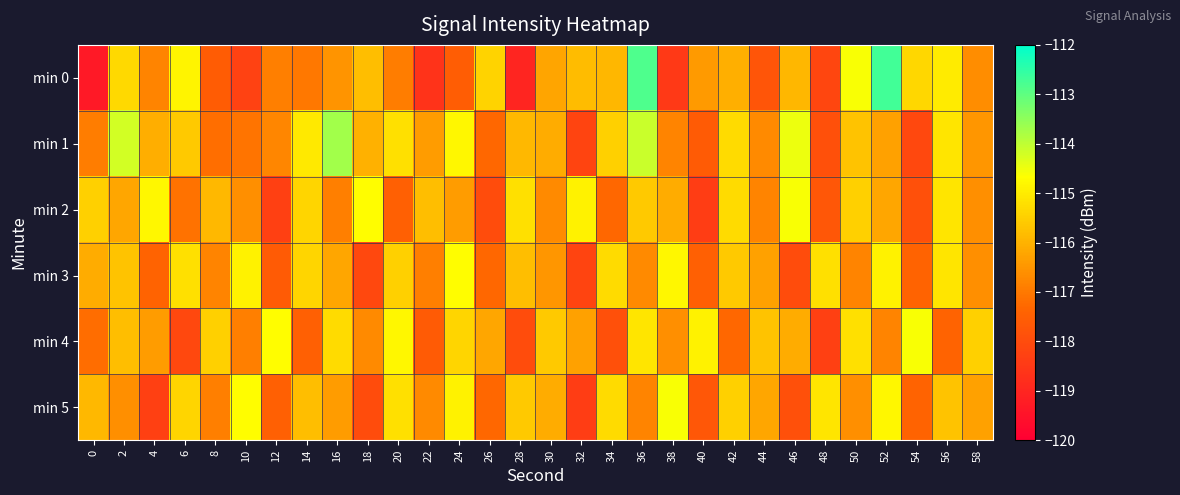

At how many categories does at least one series exceed -118?

30